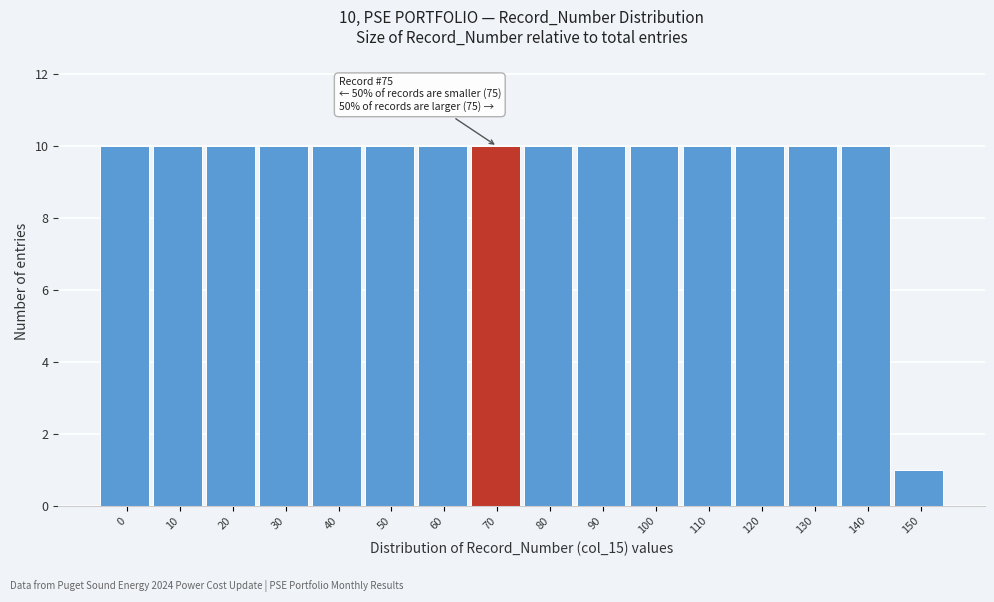

Reading right to left, what are all the values shown in this chart?

150=1	140=10	130=10	120=10	110=10	100=10	90=10	80=10	70=10	60=10	50=10	40=10	30=10	20=10	10=10	0=10